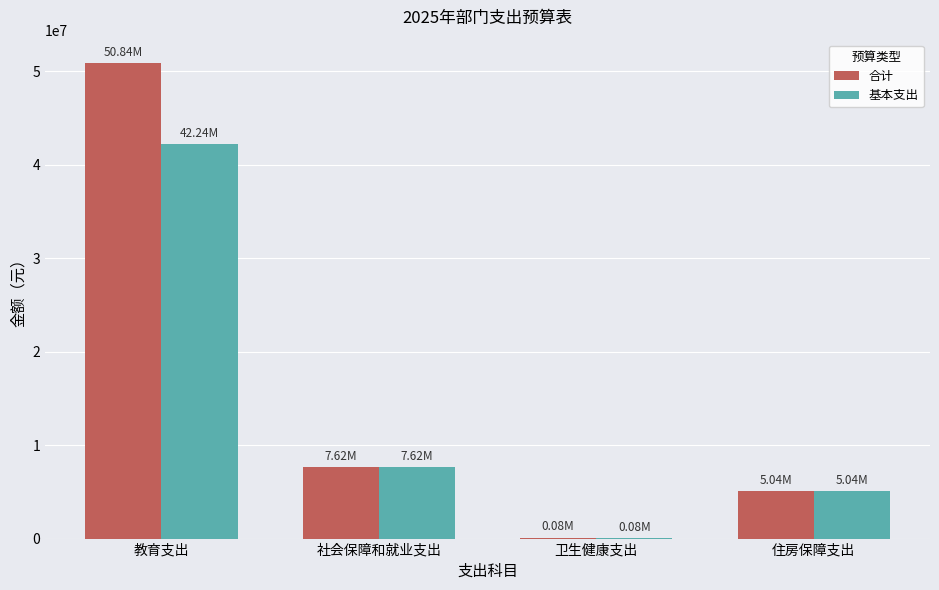

What is the sum of all 合计 values?

63589326.6